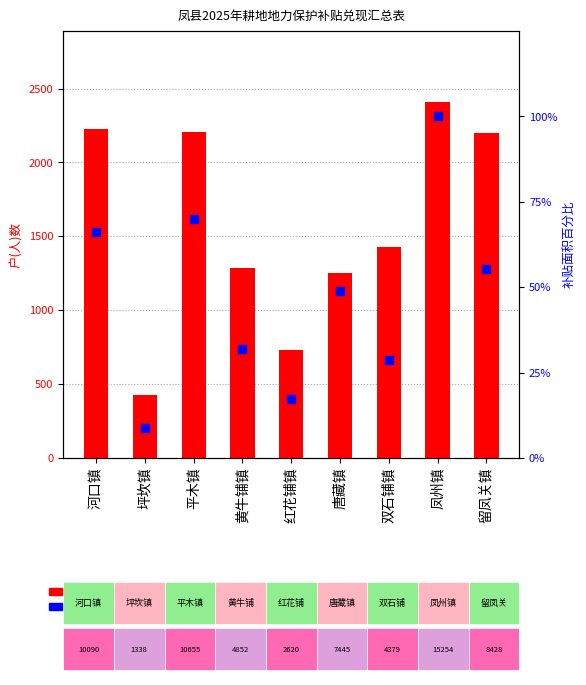

What are all the series names shown in the legend?

户(人)数, 补贴面积百分比